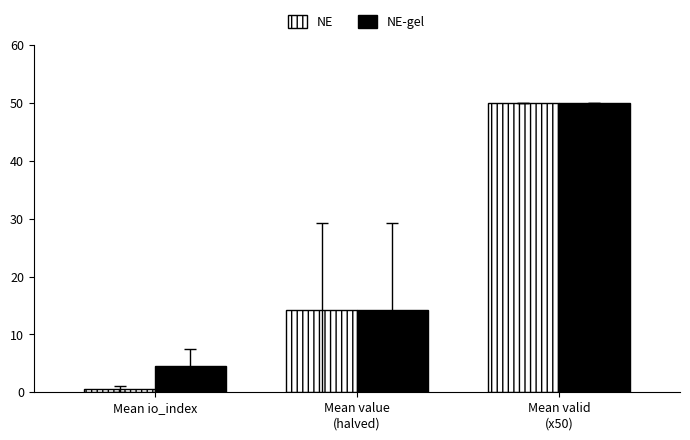

What are all the series names shown in the legend?

NE, NE-gel